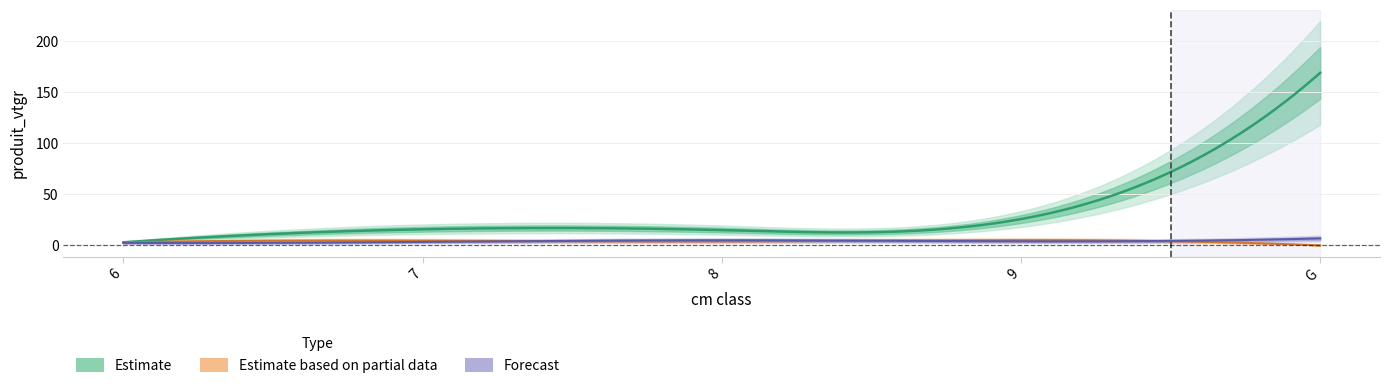

At which category does DEFINITIVE reach its first local valley?

9